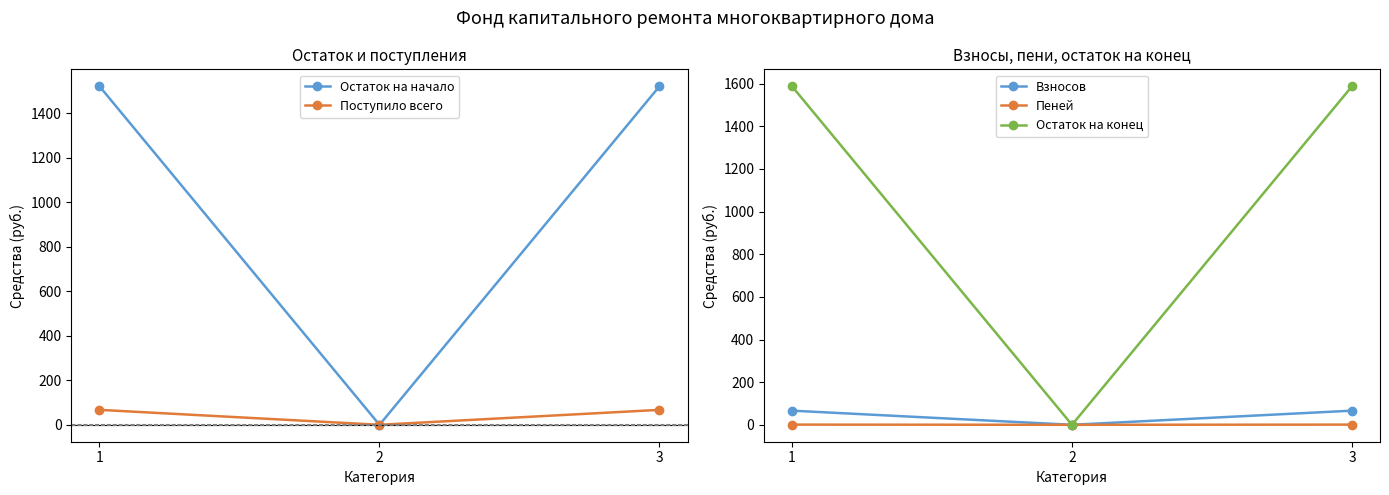

Count the number of data series in this chart.

5